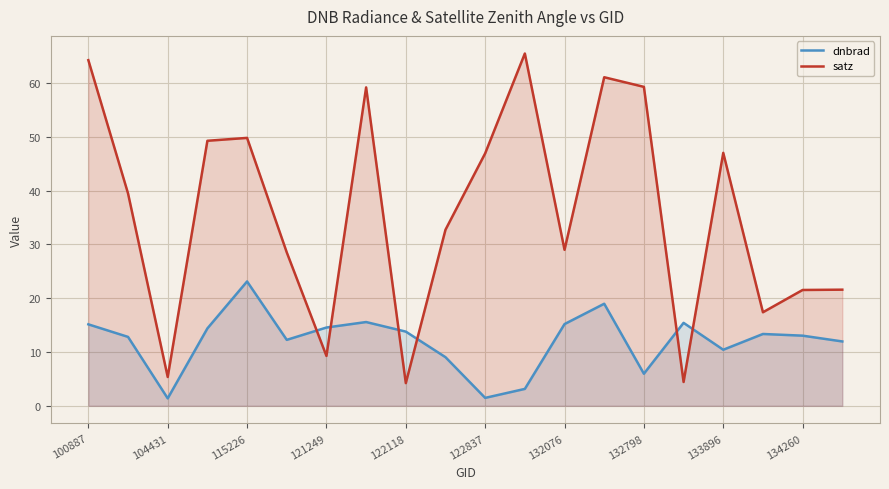

How many lines are shown in the chart?

2